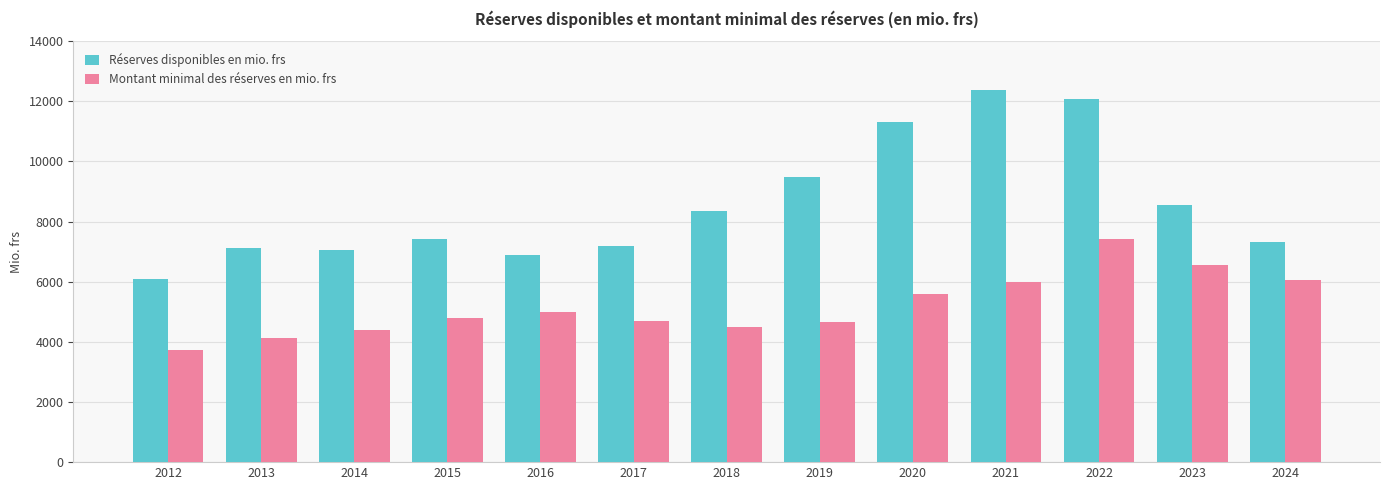

Where is Réserves disponibles en mio. frs nearest to the value 9228?

2019